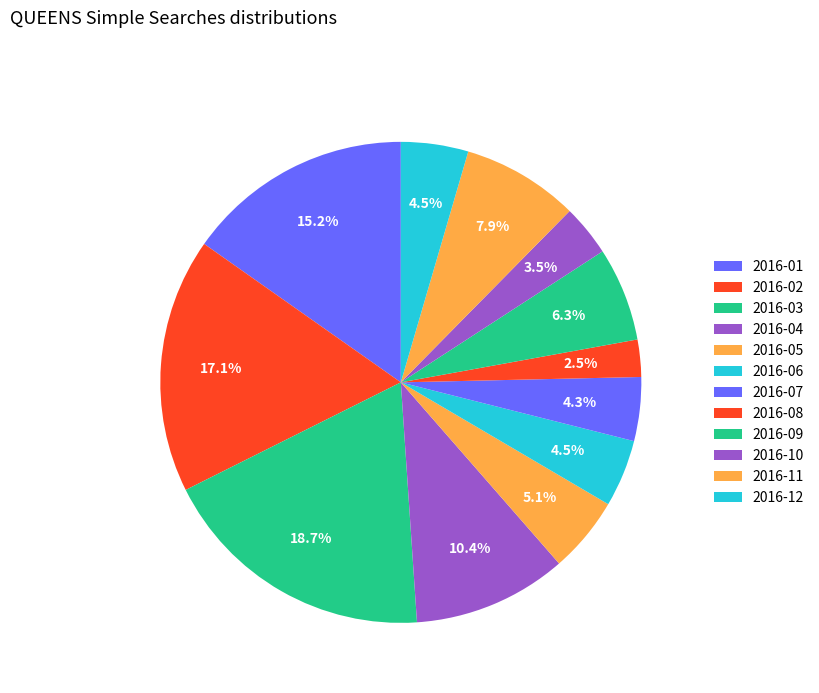

How many slices are in this pie chart?

12